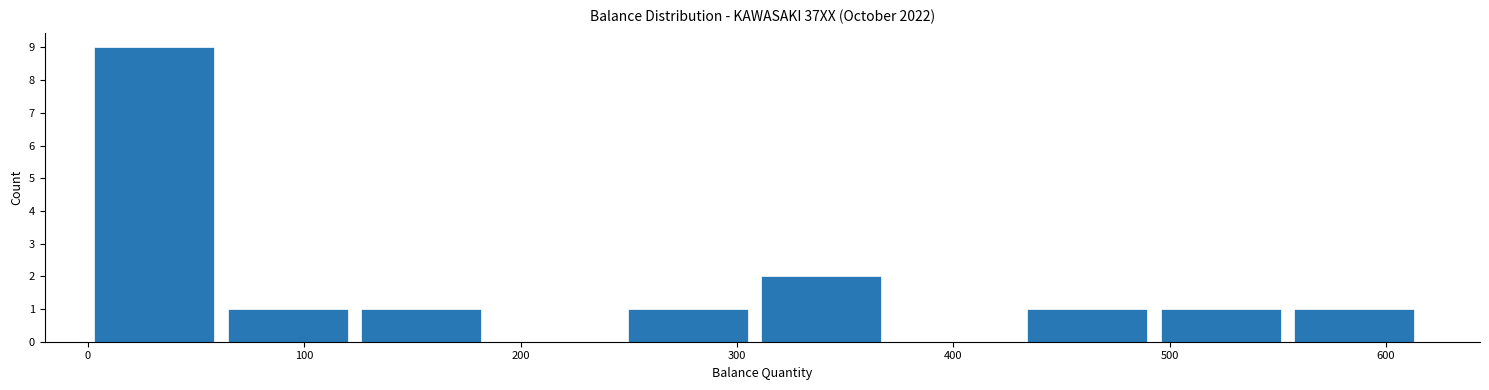

How tall is the bar that spans 550 to 620 on the x-axis? Neither the bar edges nor the heights are printed on the chart, so give them approximately, as read against the axes.

1